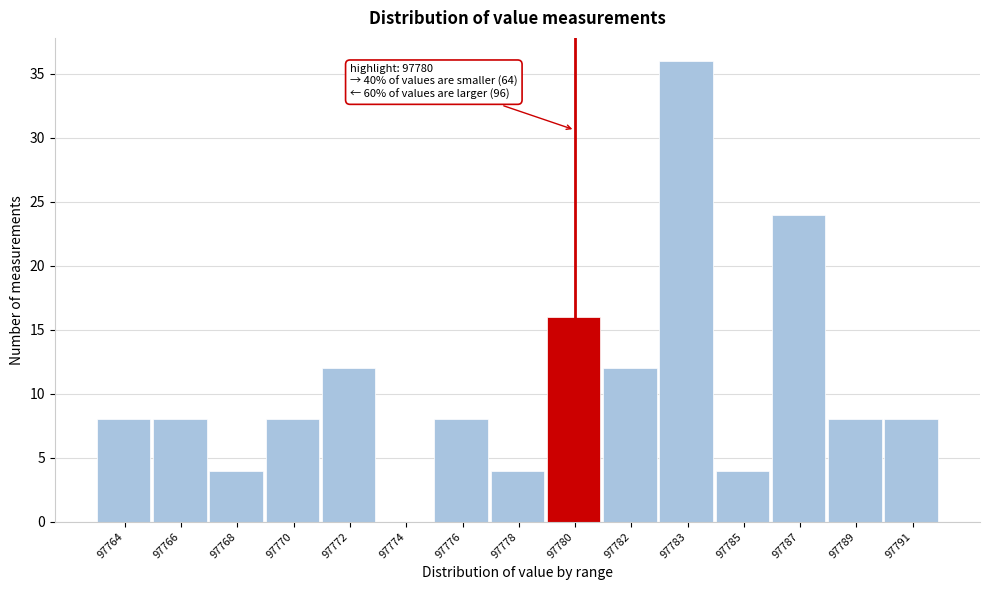

Reading left to right, transcribe all the data shown in this chart.

97764=8	97766=8	97768=4	97770=8	97772=12	97774=0	97776=8	97778=4	97780=16	97782=12	97783=36	97785=4	97787=24	97789=8	97791=8